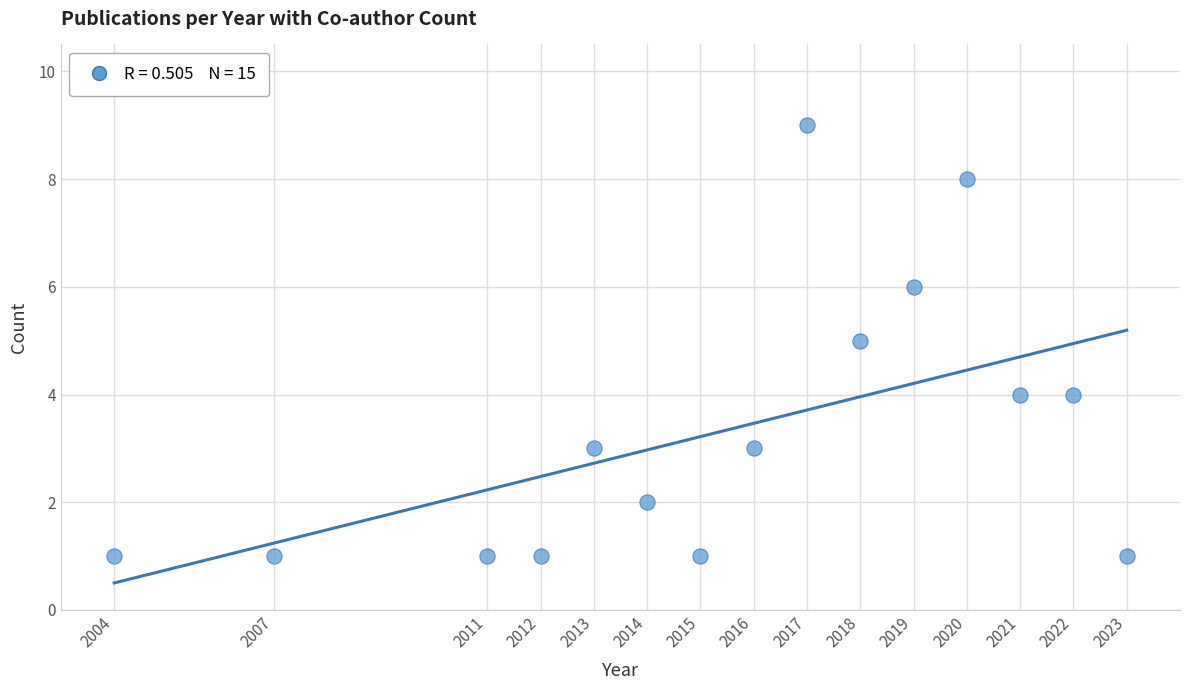

What is the range of Y values (max minus min)?

8